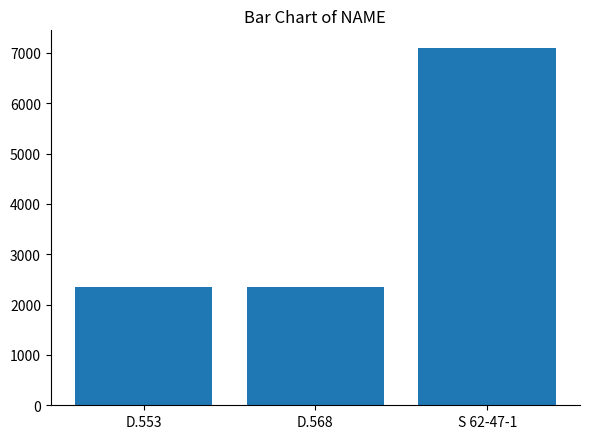

What is the approximate value at D.568, to the nearest 100?

2300